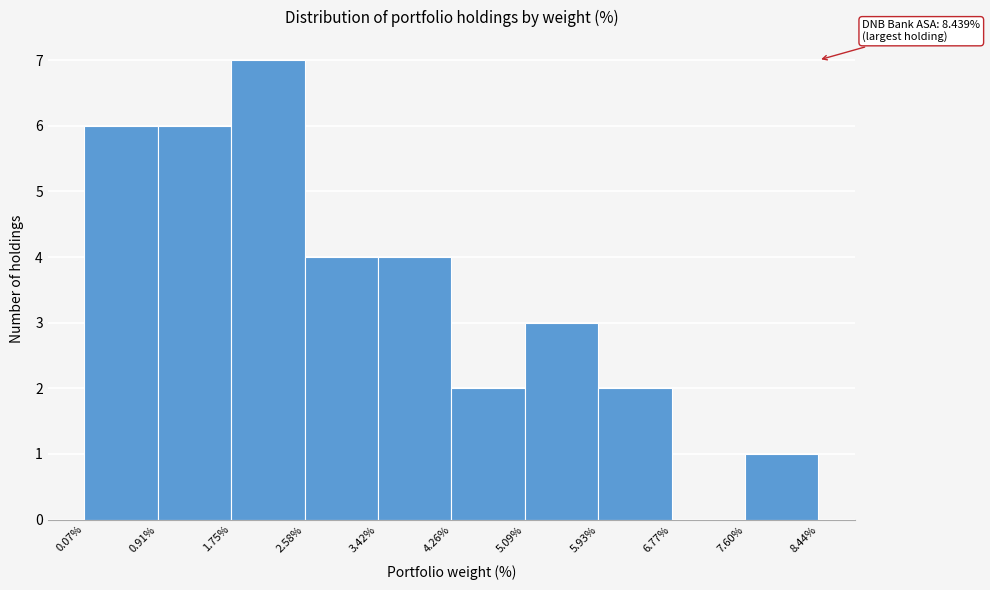

Which range on the x-axis has the tallest bar?

1.75% to 2.58%